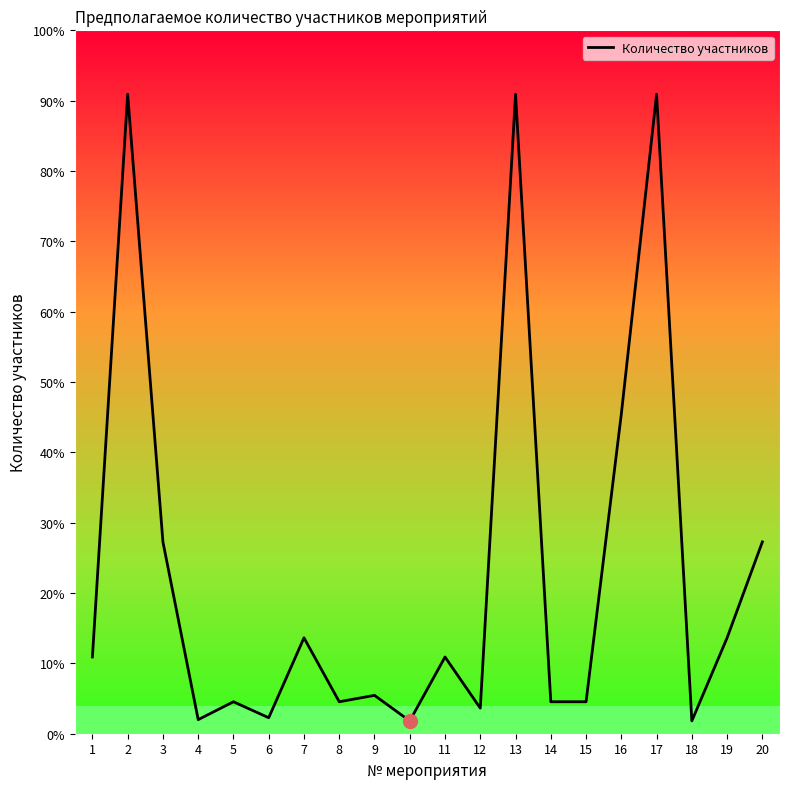

What is the value of the 2nd point from the left?

1000